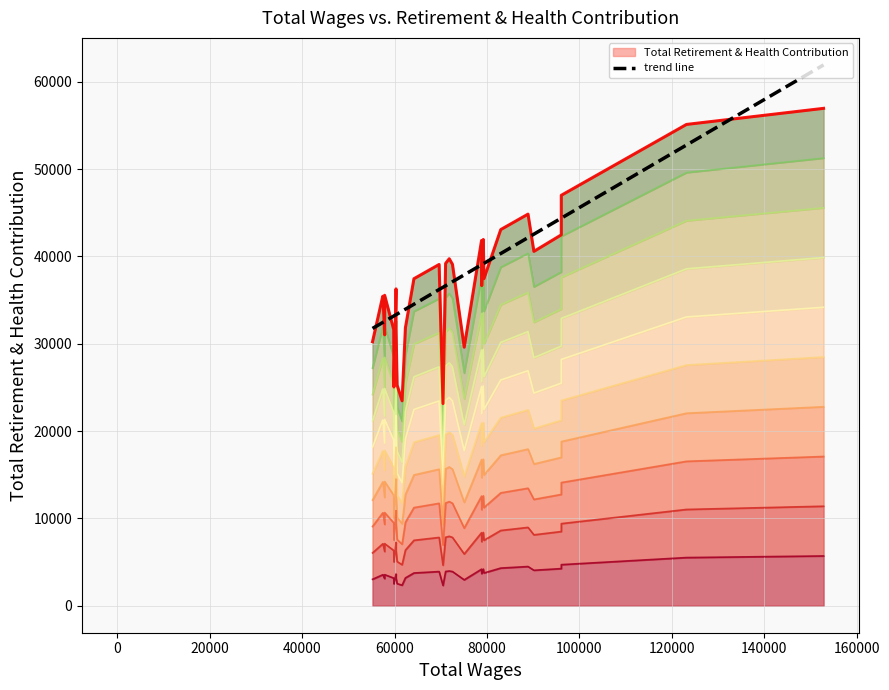

True or false: Total Retirement & Health Contribution (line) has more than 1 points higher than both neighbors.

True